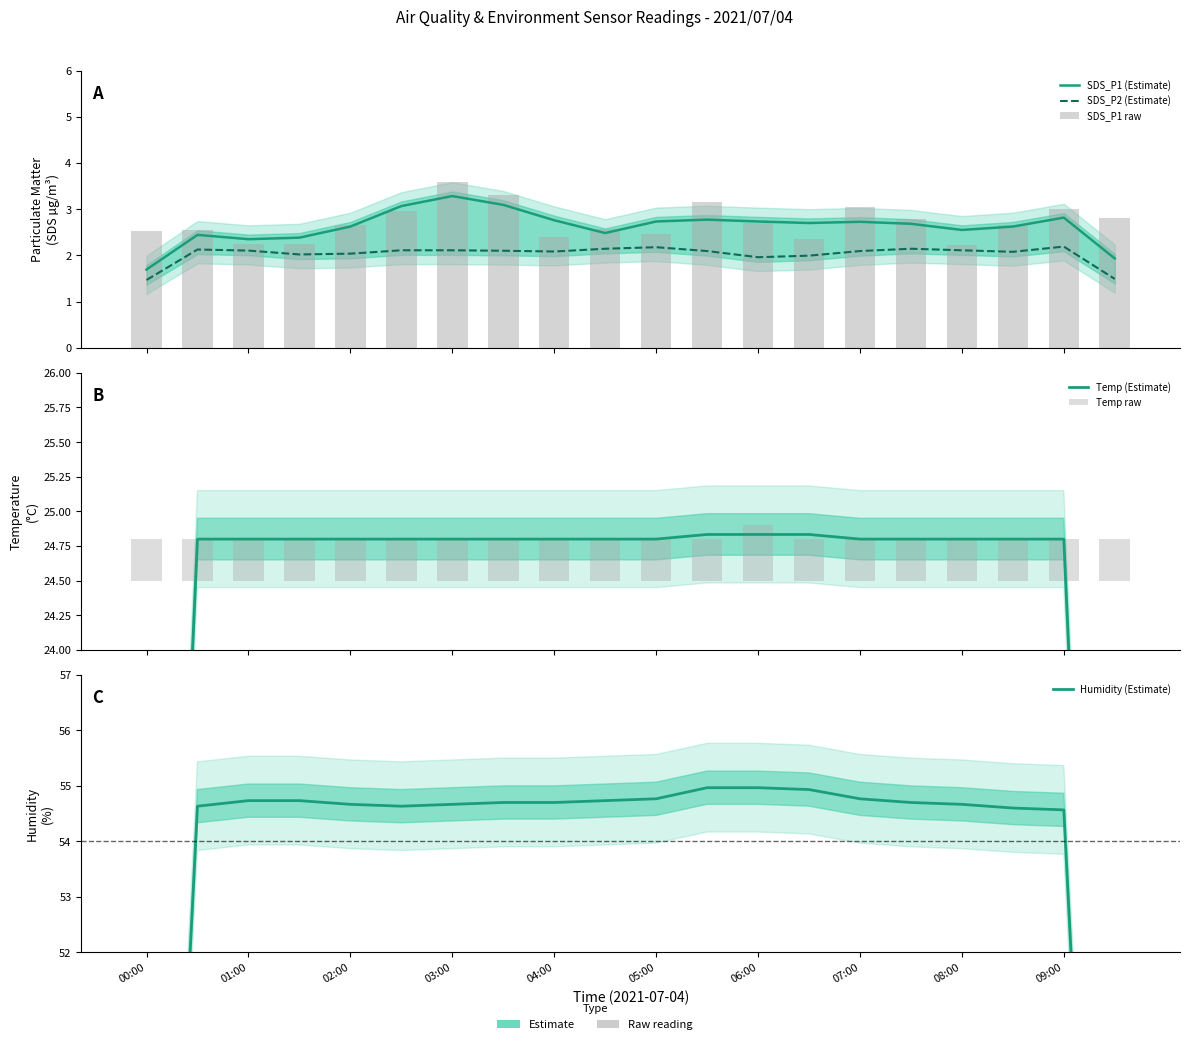

What is the maximum value for SDS_P1 raw?

3.6